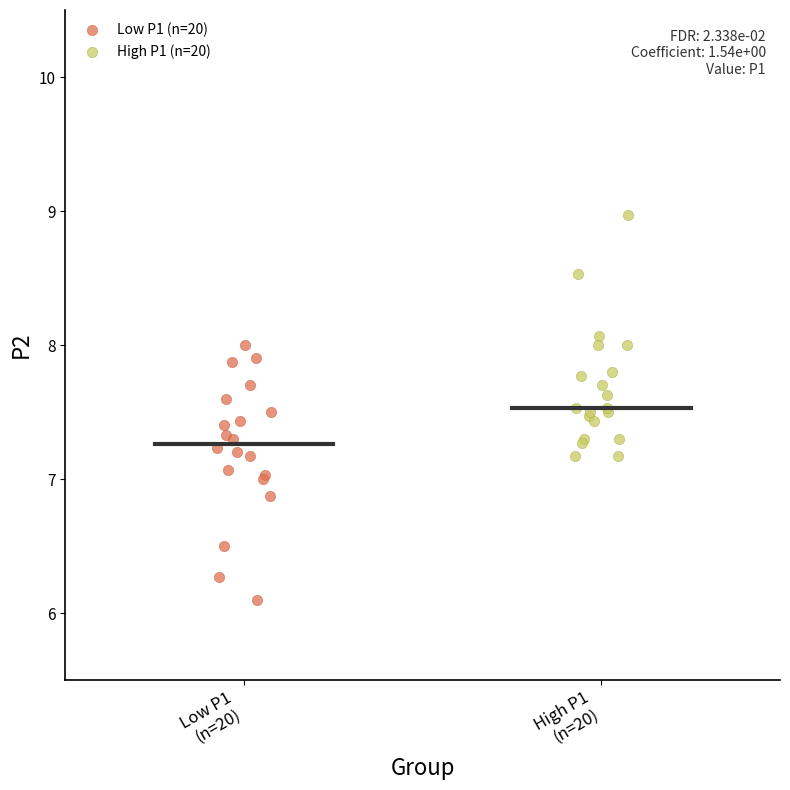

Which series reaches the maximum Y coordinate?

High P1 (n=20)